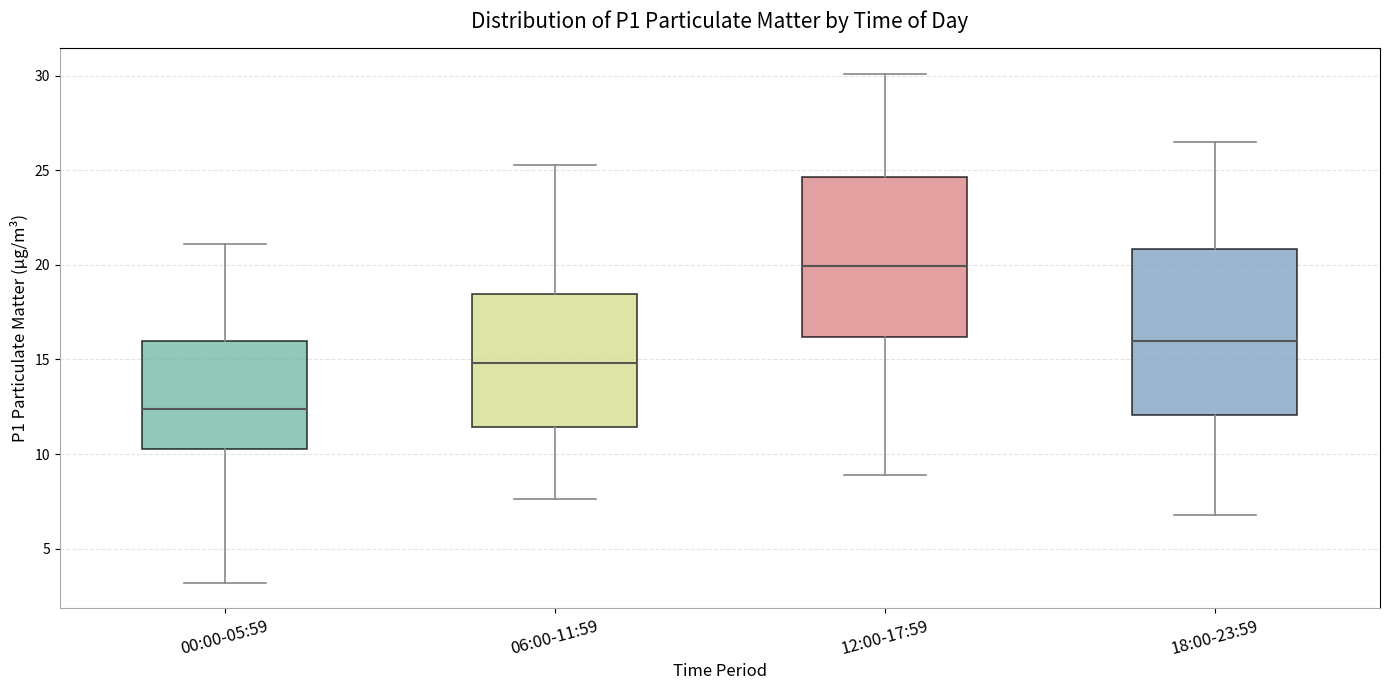

Where does the lower whisker of the box for 12:00-17:59 end on the y-axis? The values are not printed on the chart, so give them approximately, as read against the axis.

9.0